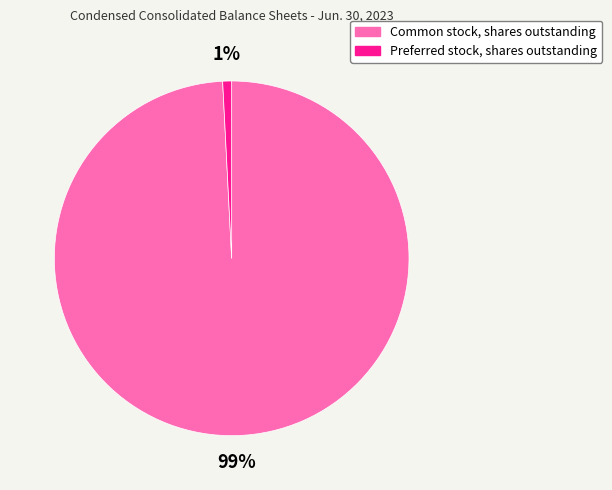

Do Common stock, shares outstanding and Preferred stock, shares outstanding together represent more than half of the pie?

Yes